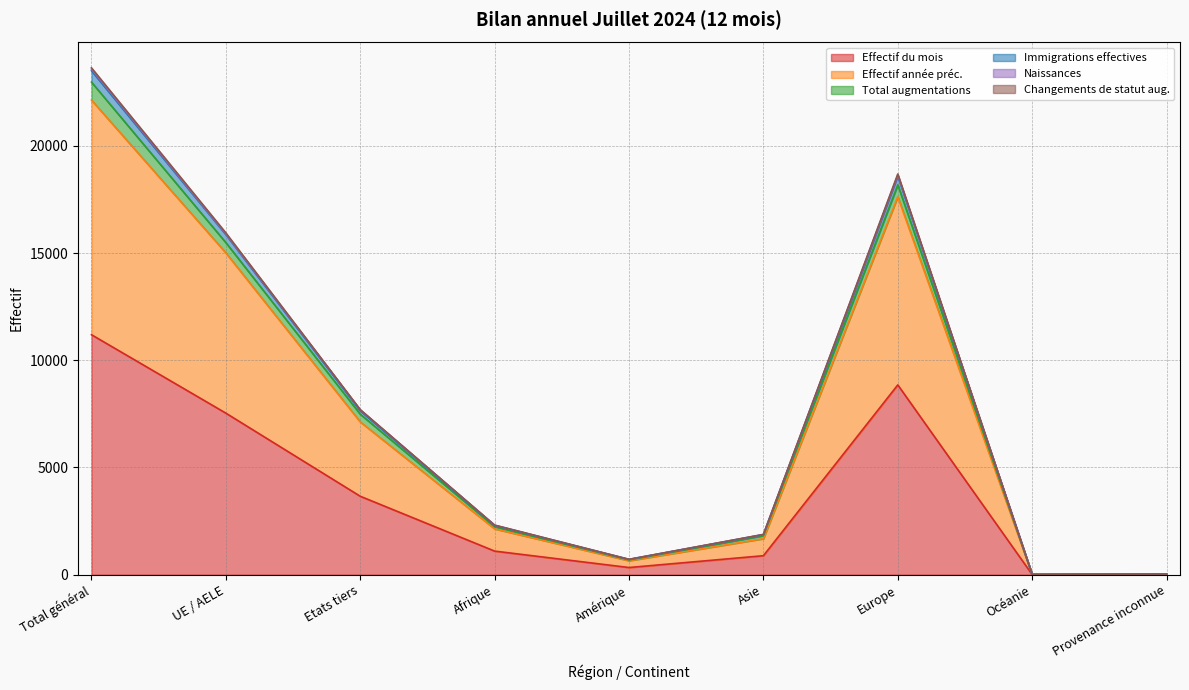

What is the greatest value displayed?

23583